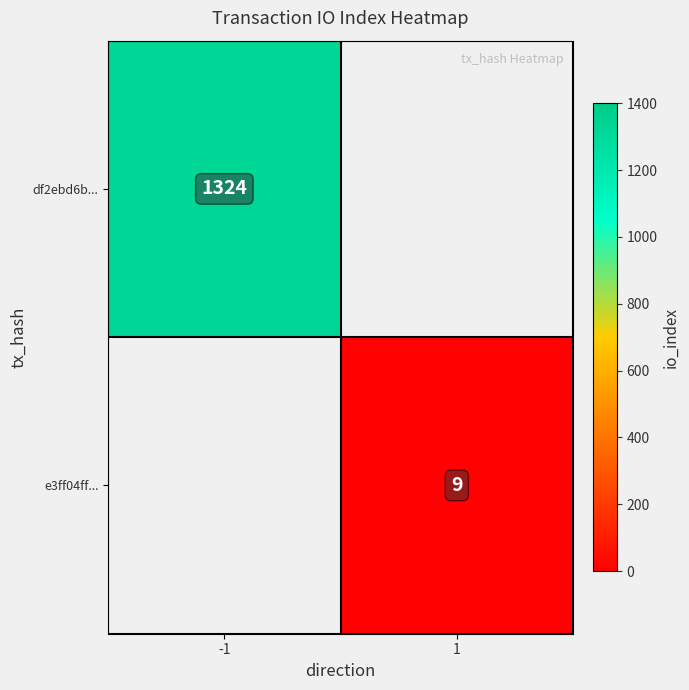

Which category has the lowest value across all series?

1